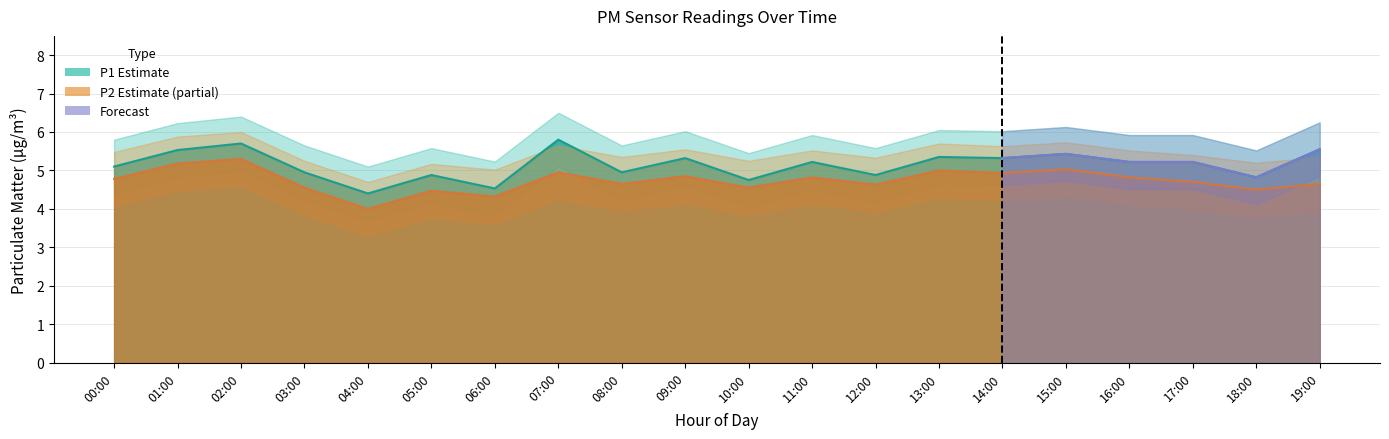

Which series changed the most between 01:00 and 02:00?

P1